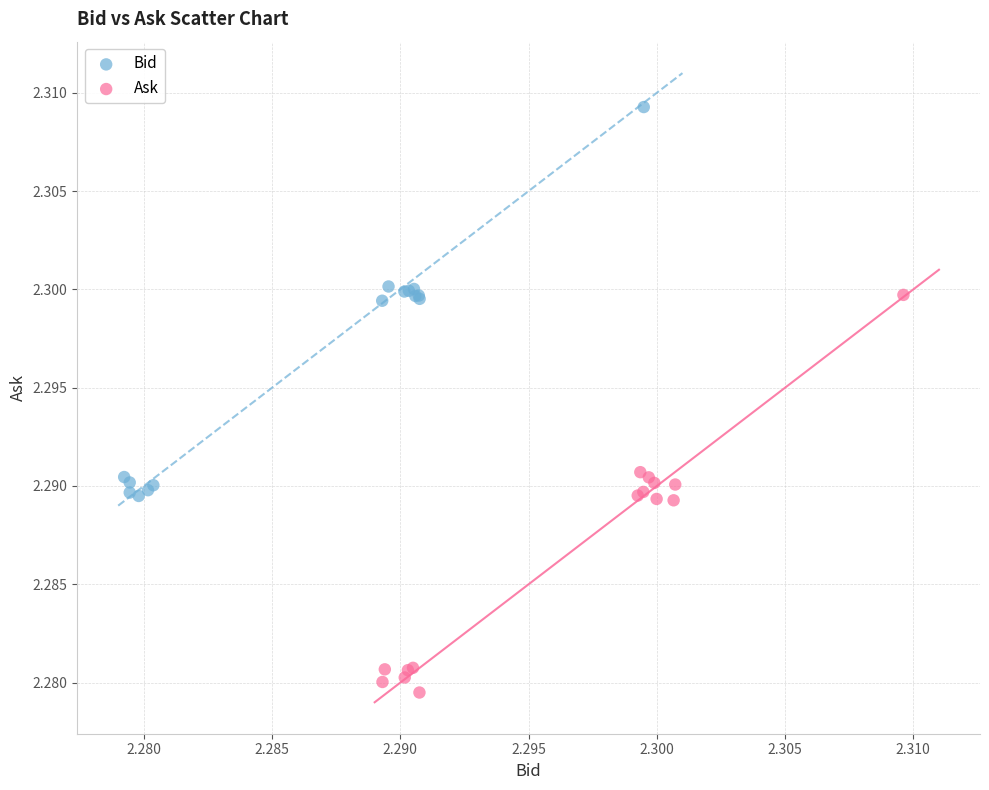

Which series contains the lowest Y value?

Ask